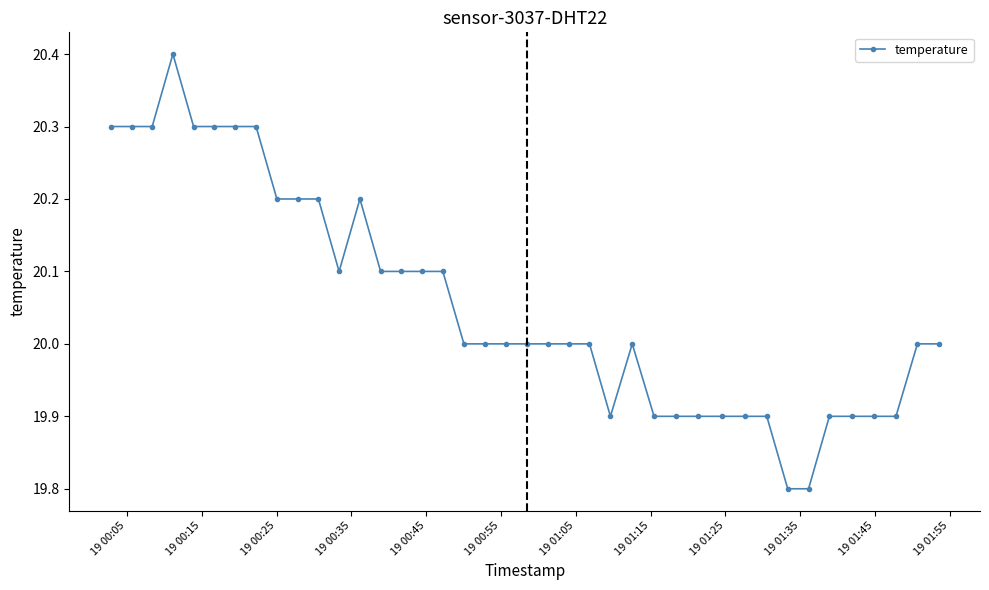

Is this an area chart (filled region under the line)?

No